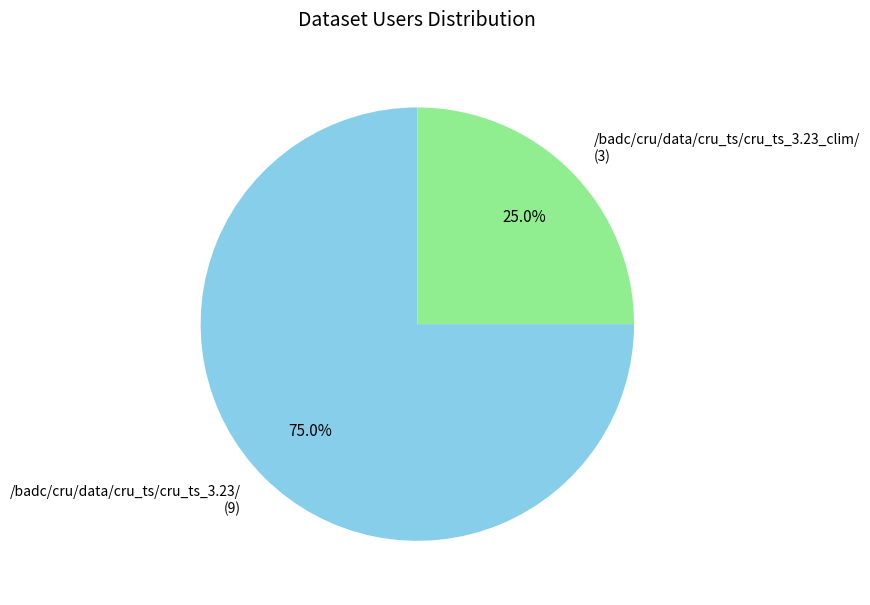

Does any single category account for the majority?

Yes